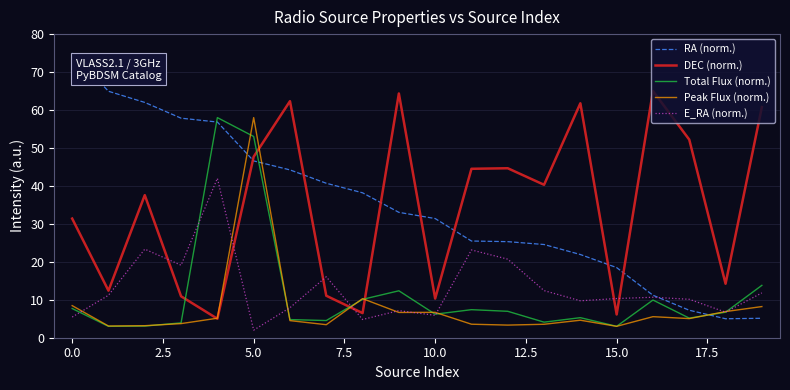

Which series has the widest spread of values?

RA (norm.)